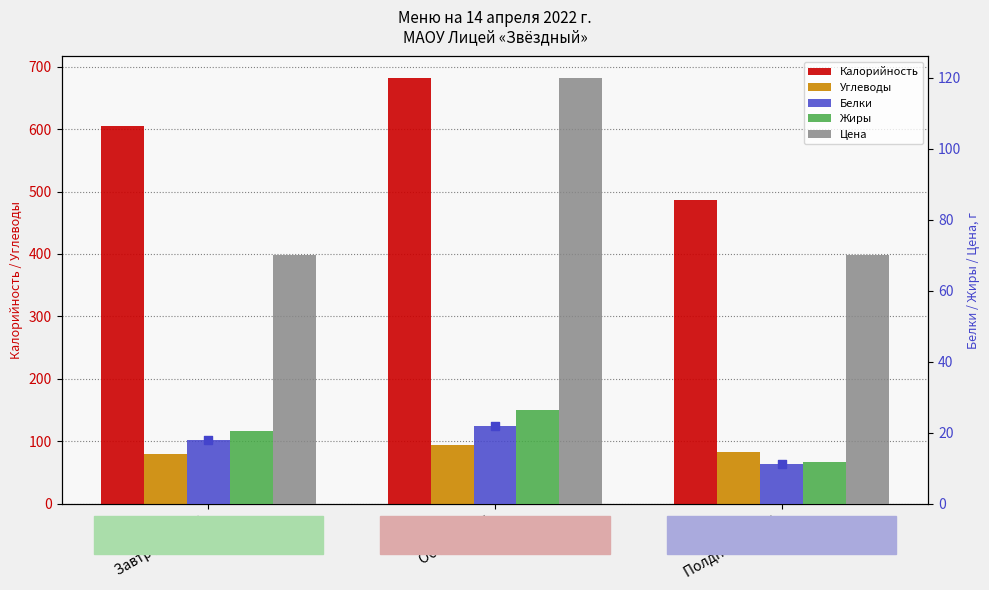

Which series contains the highest Y value?

Калорийность